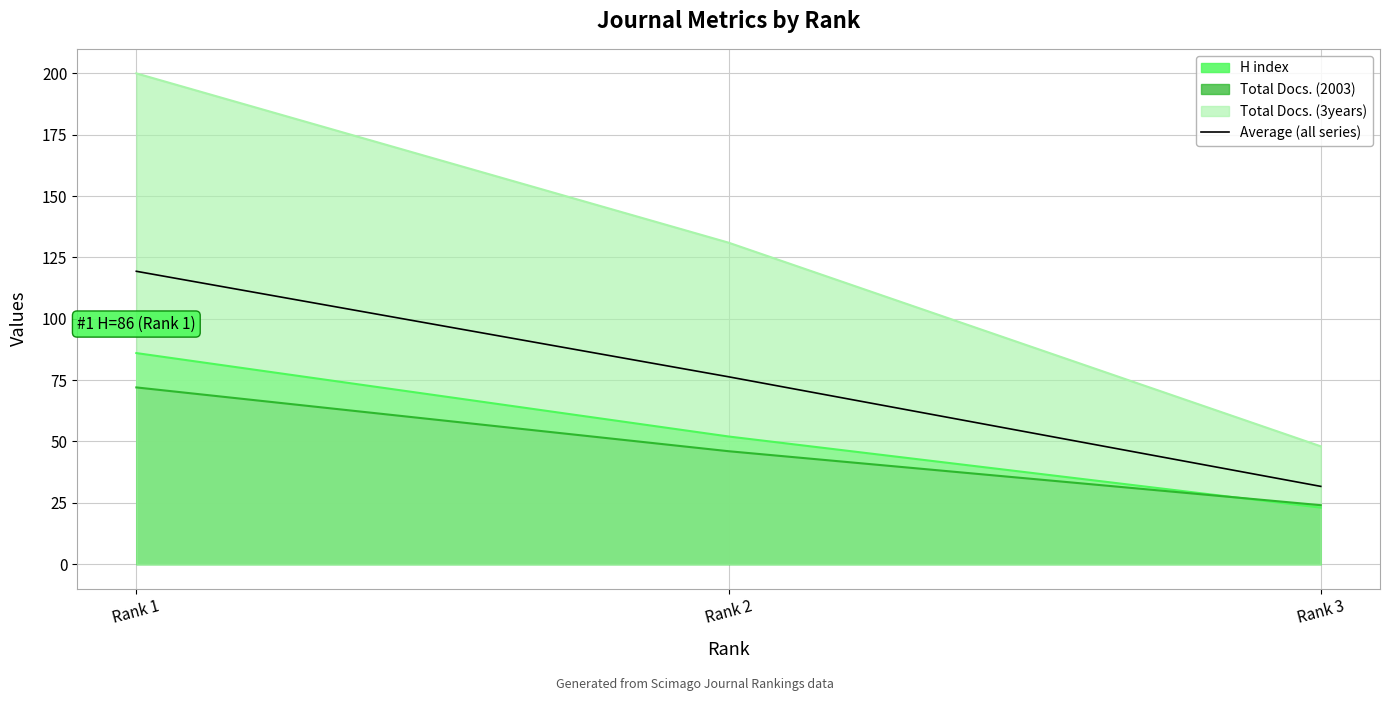

Is it true that the value at Rank 1 is 80.8?

False